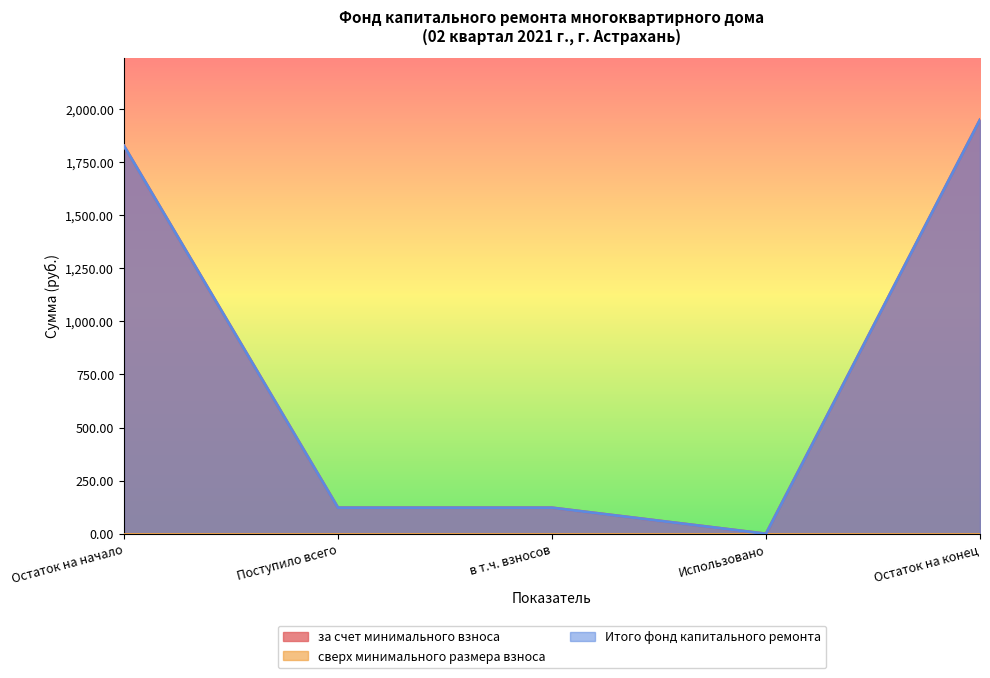

How many lines are shown in the chart?

3